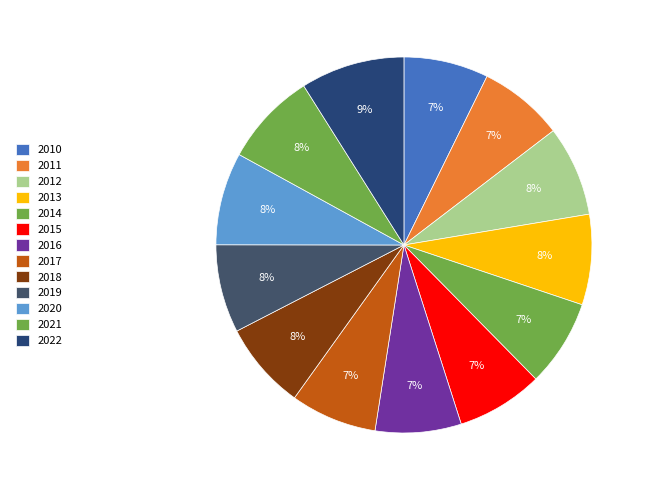

Count the number of slices in the pie.

13